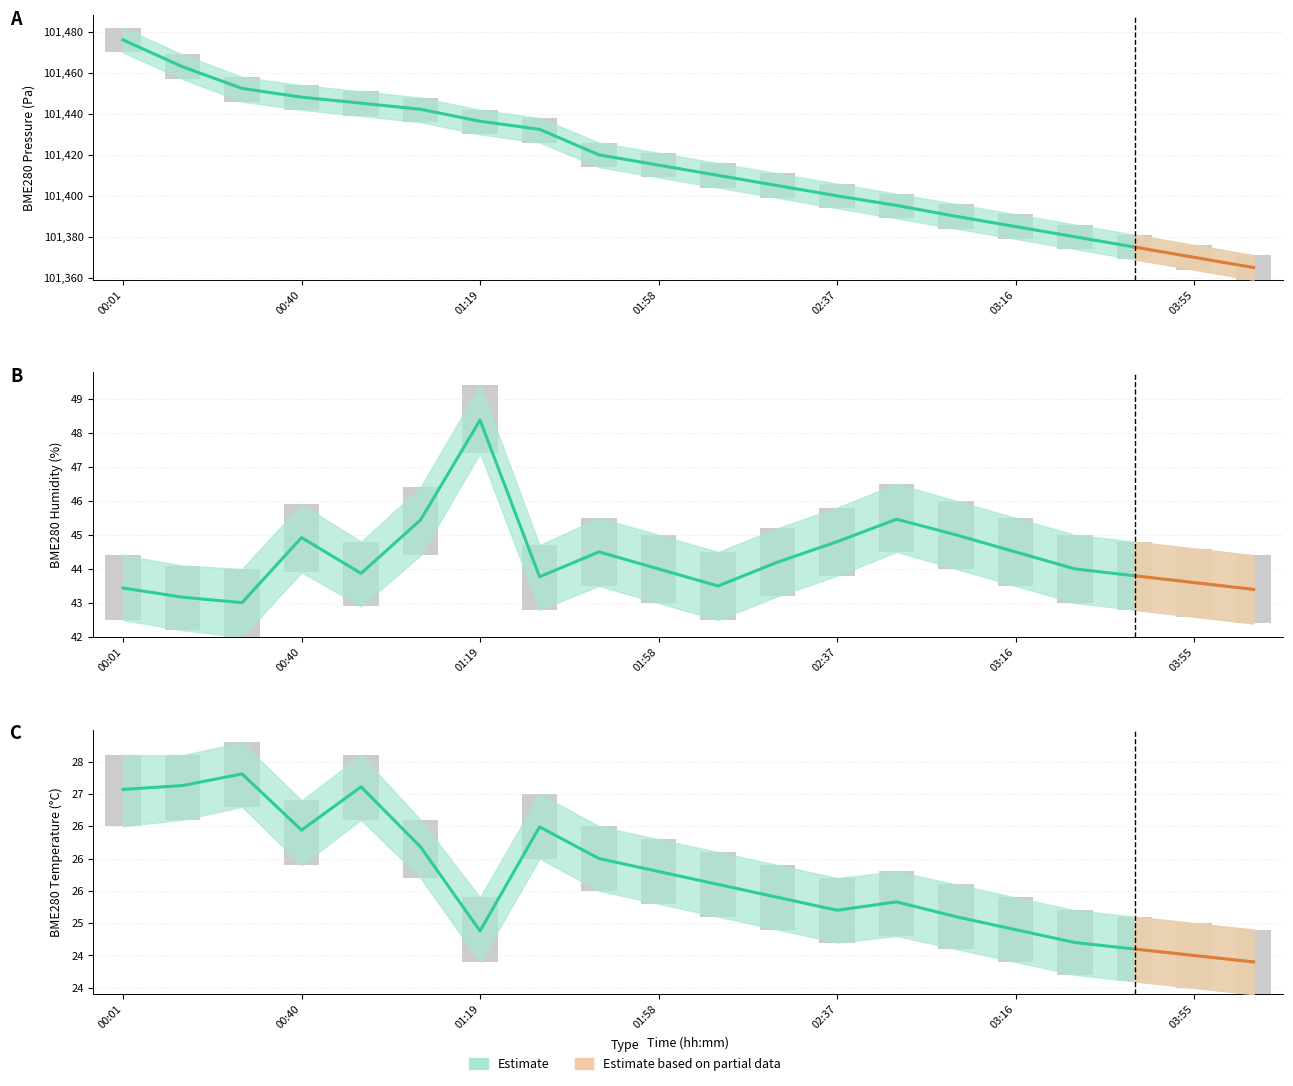

What is the highest value of the BME280_humidity series?

48.4